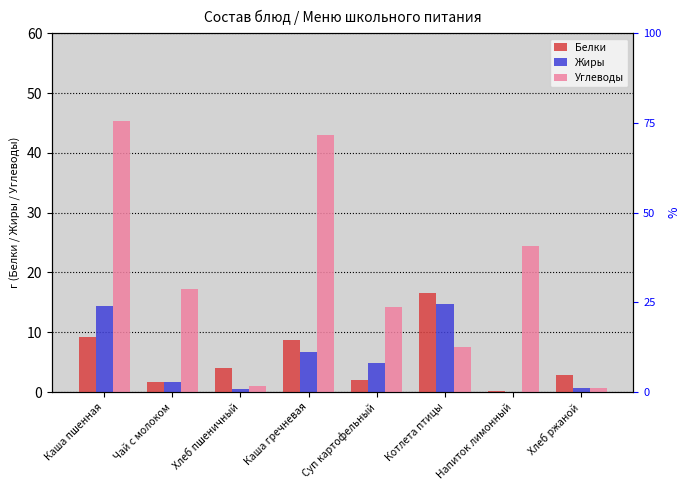

Which series has the largest total across all categories?

Углеводы